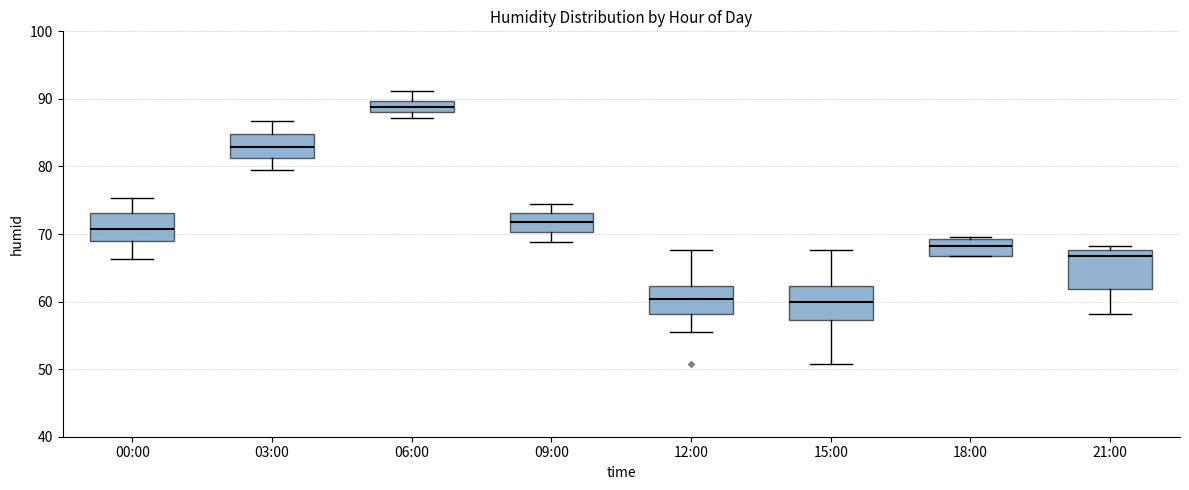

Reading left to right, transcribe this box plot: for each box, give where its median line is, the range the box spans, and where its two whiskers end, as read against the y-axis. The values are not printed on the chart, so give them approximately, as read against the axis.

00:00: median 71, box 69 to 73, whiskers 66 to 75
03:00: median 83, box 81 to 85, whiskers 80 to 87
06:00: median 89, box 88 to 90, whiskers 87 to 91
09:00: median 72, box 70 to 73, whiskers 69 to 75
12:00: median 60, box 58 to 62, whiskers 56 to 68
15:00: median 60, box 57 to 62, whiskers 51 to 68
18:00: median 68, box 67 to 69, whiskers 67 to 70
21:00: median 67, box 62 to 68, whiskers 58 to 68 (just above the box's upper edge)